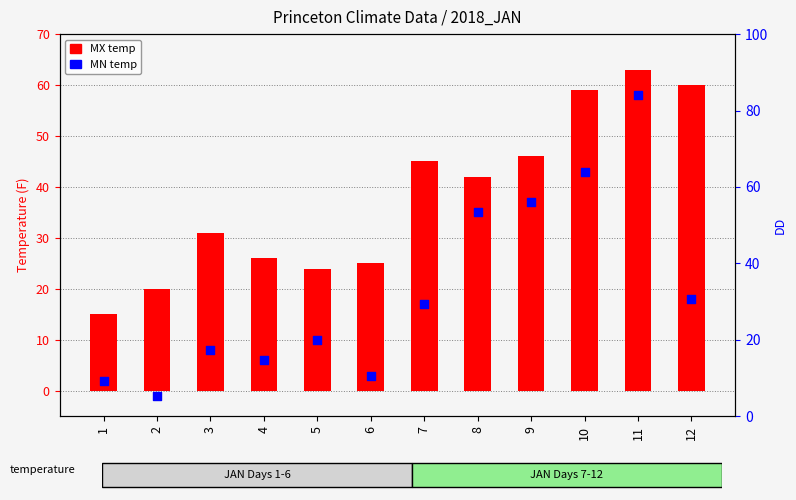

Between 10 and 11, which is larger?

11